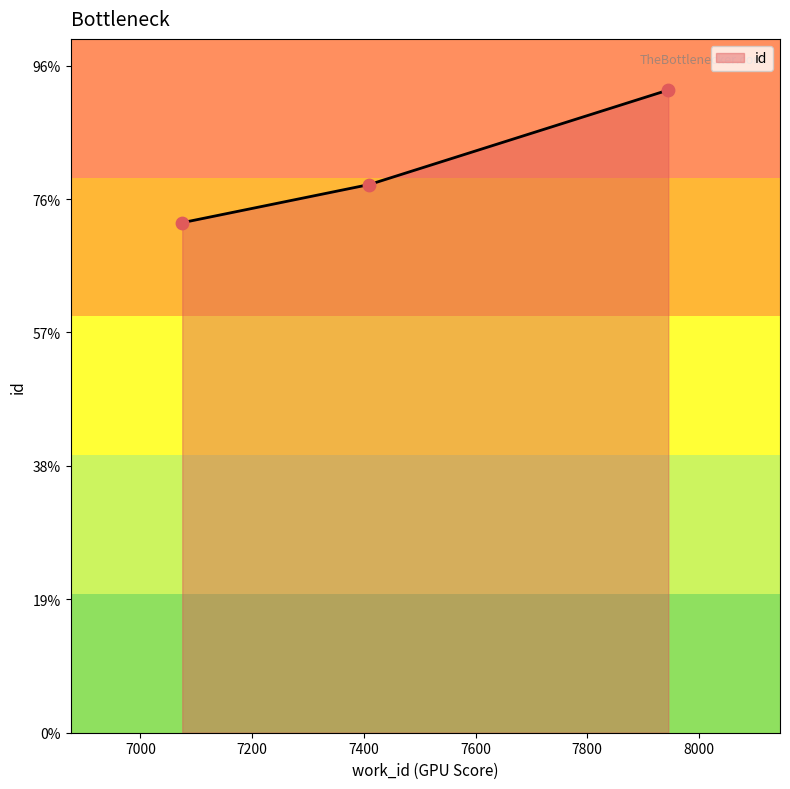

Is this an area chart (filled region under the line)?

Yes